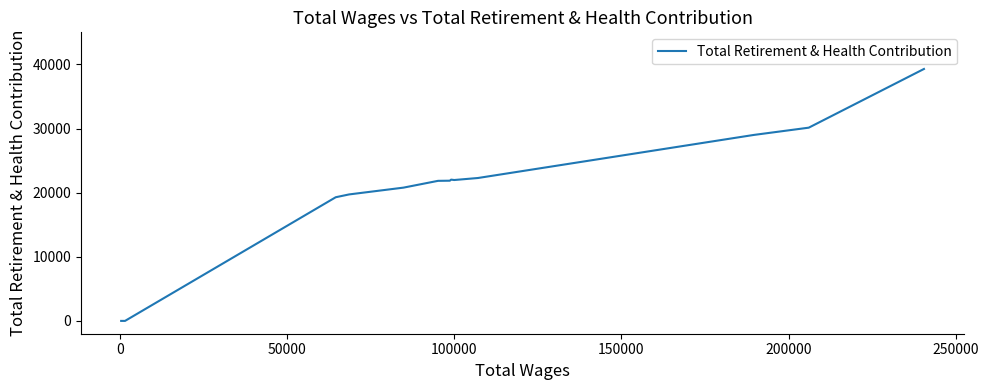

True or false: the data has more than 1 interior local peaks.

False